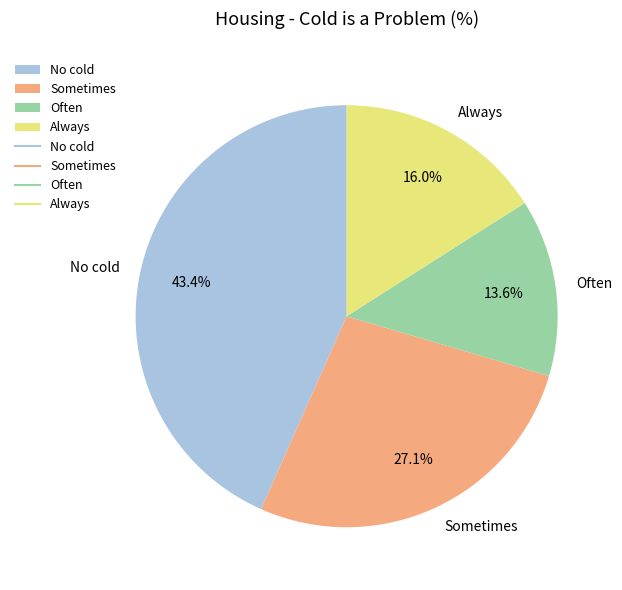

To the nearest percent, what is the difference between the largest and smallest slice percentages?

30%